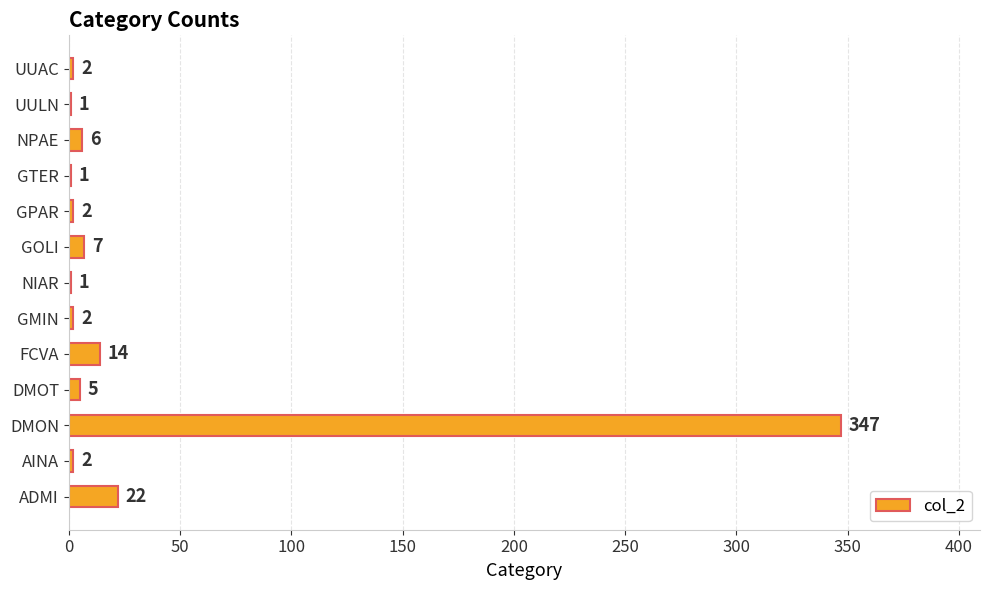

What is the change in value from ADMI to FCVA?

-8